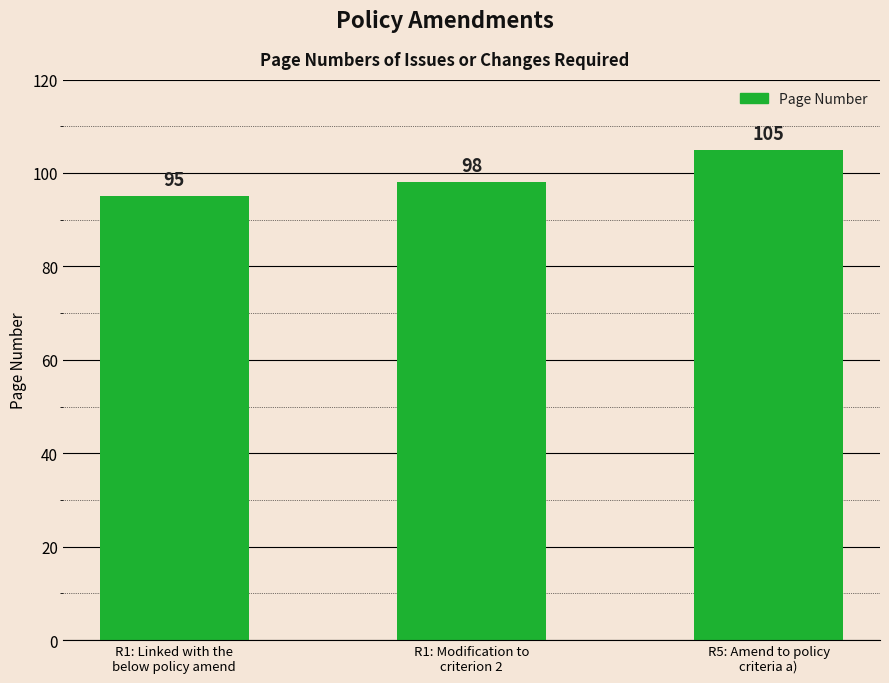

Approximately how many times larger is the value at R5: Amend to policy
criteria a) compared to R1: Linked with the
below policy amend?

1.1